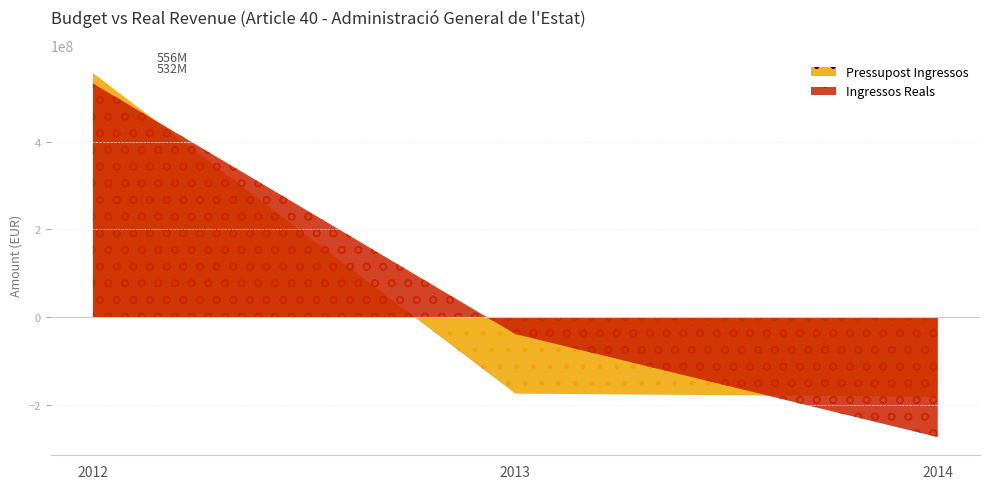

What is the value of the Pressupost Ingressos point at the 1st from the left?

556006049.0